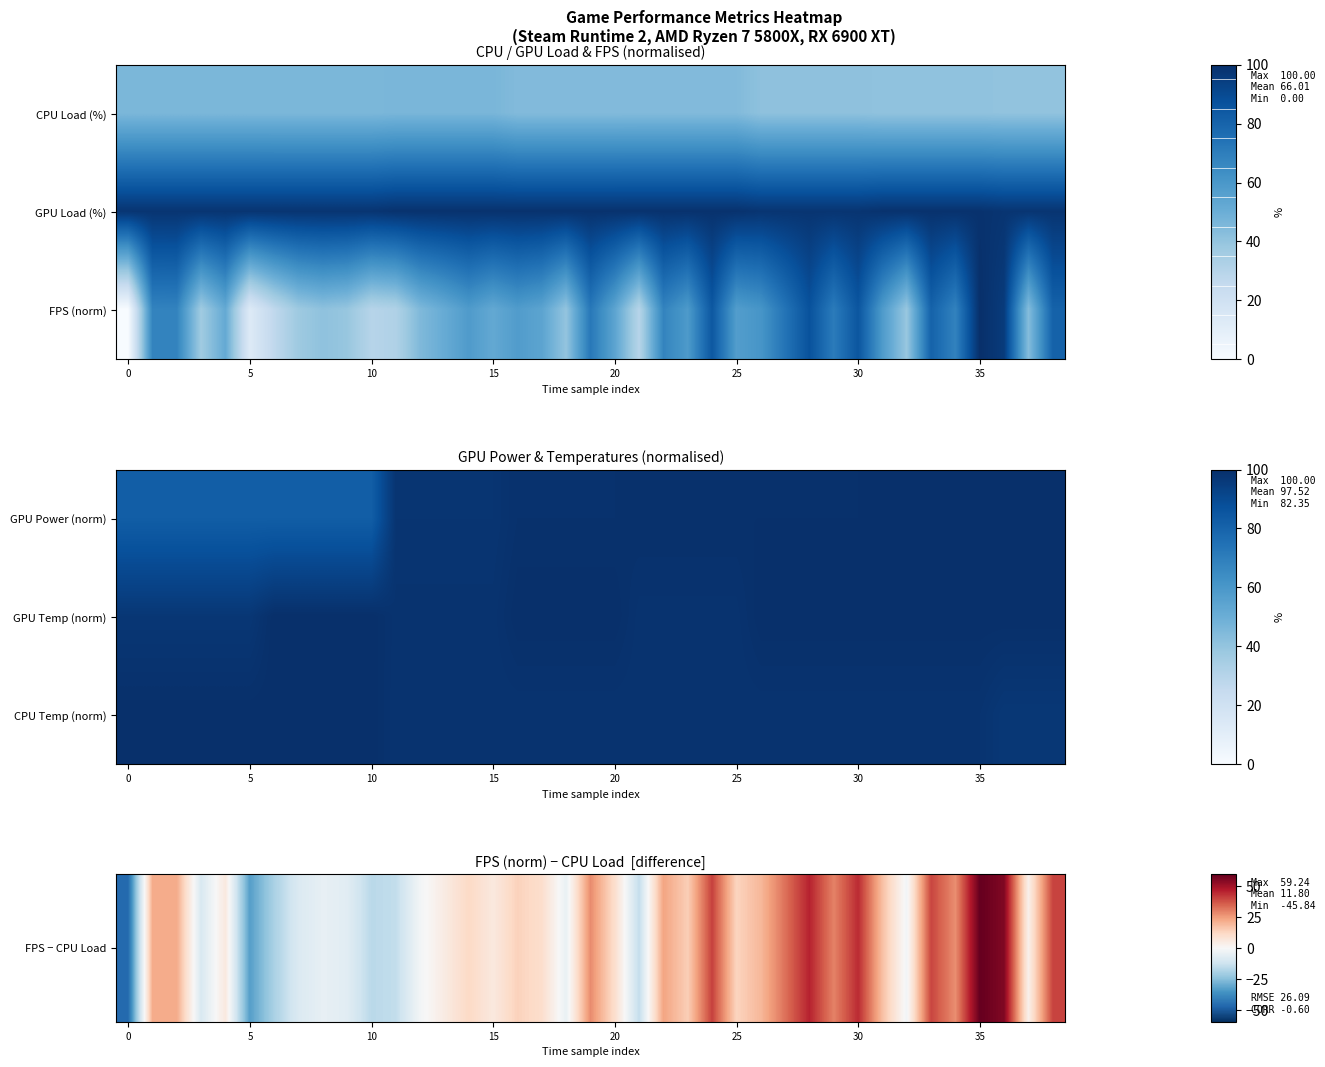

At how many categories does at least one series exceed 46?

39